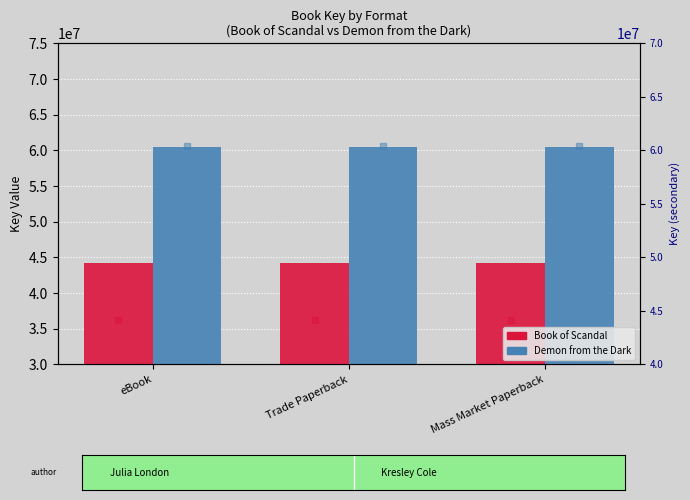

Which series has the largest total across all categories?

Demon from the Dark